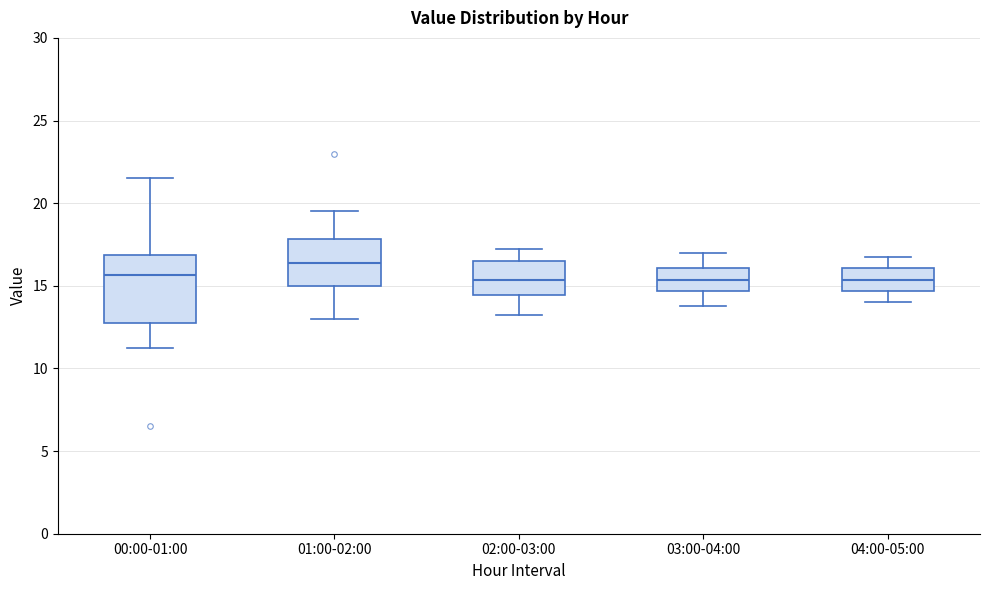

Reading left to right, read every box against the y-axis: the position of its median line, the range the box covers, and the ends of its whiskers. The values are not printed on the chart, so give them approximately, as read against the axis.

00:00-01:00: median 15.5, box 13.0 to 17.0, whiskers 11.5 to 21.5
01:00-02:00: median 16.5, box 15.0 to 18.0, whiskers 13.0 to 19.5
02:00-03:00: median 15.5, box 14.5 to 16.5, whiskers 13.5 to 17.5
03:00-04:00: median 15.5, box 14.5 to 16.0, whiskers 14.0 to 17.0
04:00-05:00: median 15.5, box 14.5 to 16.0, whiskers 14.0 to 17.0